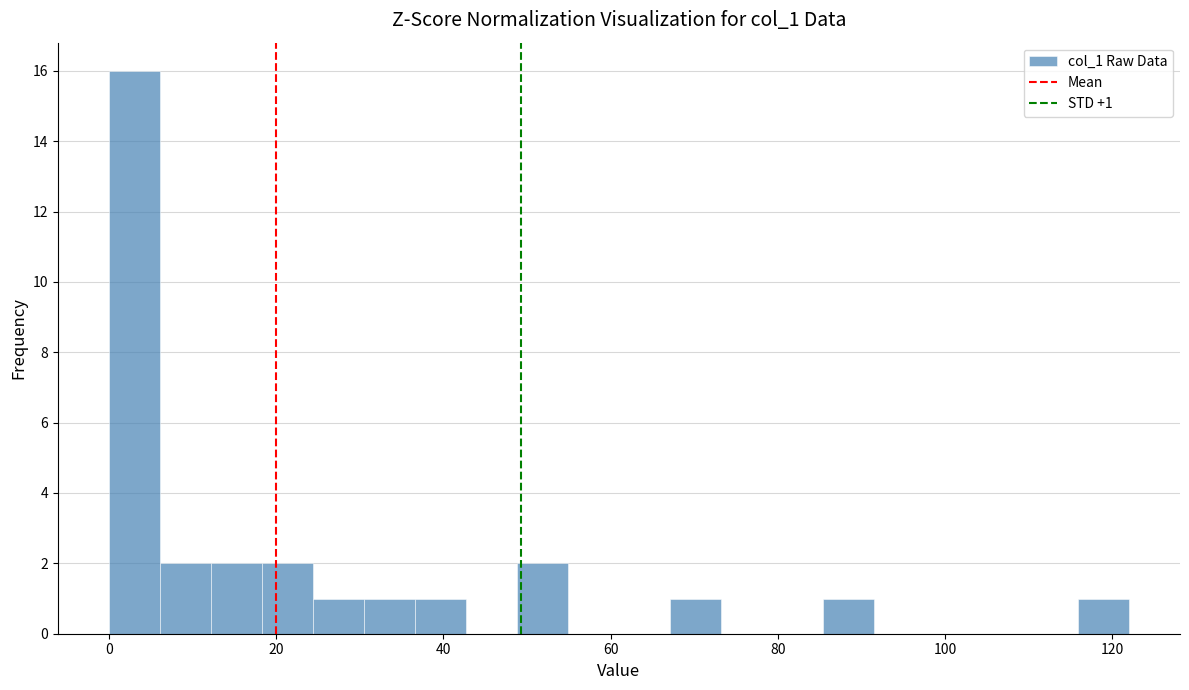

Around what value on the x-axis is the tallest bar? Give the approximate position of its centre, as read against the axis.

4